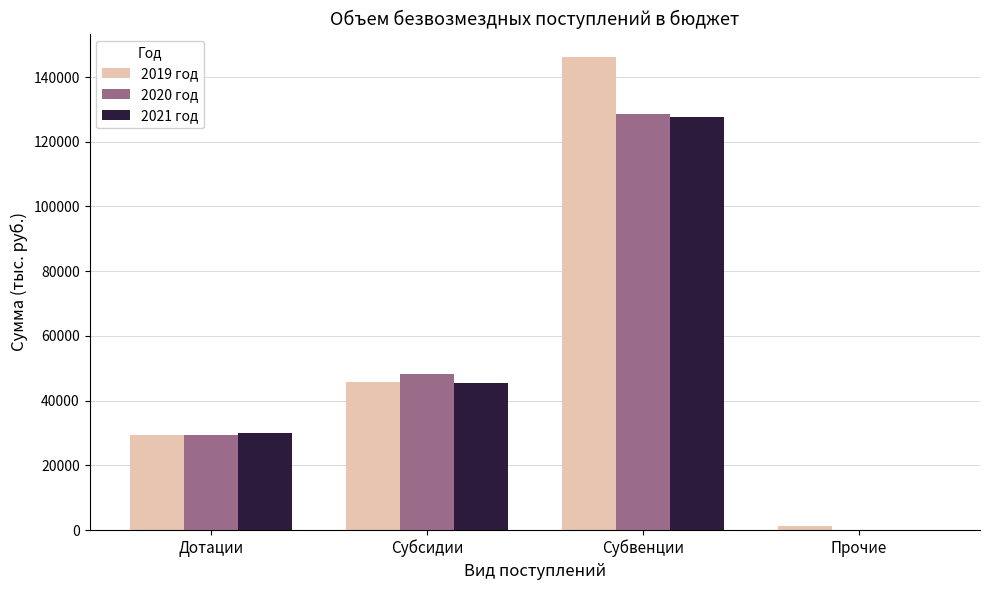

Reading left to right, transcribe all the data shown in this chart.

2019 год: 29507.5	45776.7	146140.3	1307.0
2020 год: 29460.4	48172.8	128647.8	0.0
2021 год: 30011.6	45543.9	127571.3	0.0